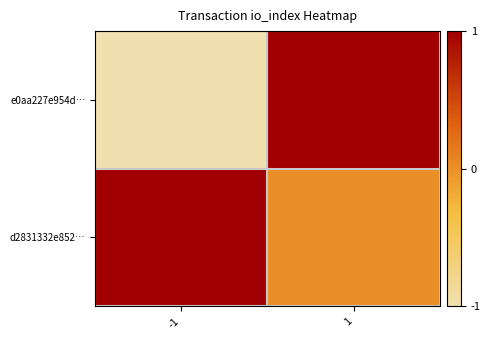

How many values in the e0aa227e954d… series are below 1?

1